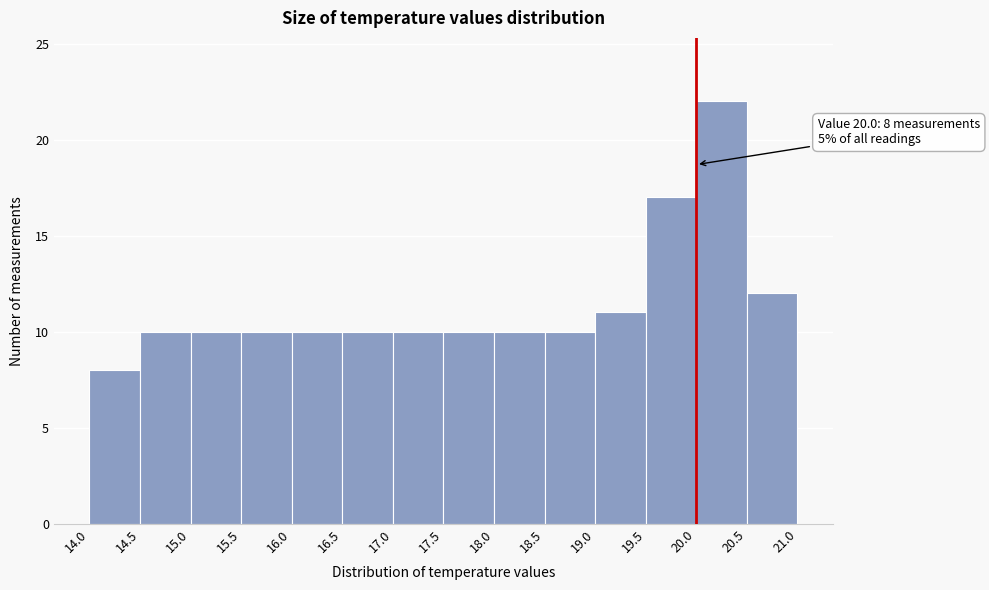

Which range on the x-axis has the tallest bar?

20.0 to 20.5